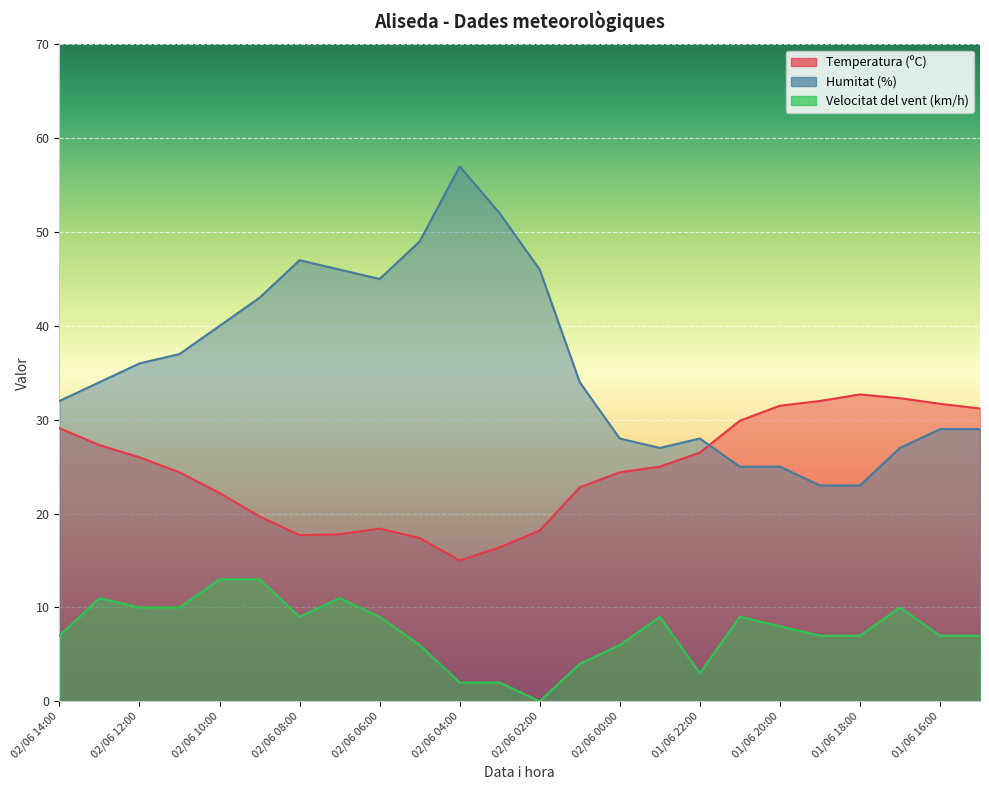

Reading left to right, what are all the values shown in this chart?

Temperatura (ºC): 02/06 14:00=29.1	02/06 13:00=27.3	02/06 12:00=26.0	02/06 11:00=24.4	02/06 10:00=22.2	02/06 09:00=19.7	02/06 08:00=17.7	02/06 07:00=17.8	02/06 06:00=18.4	02/06 05:00=17.4	02/06 04:00=15.0	02/06 03:00=16.4	02/06 02:00=18.2	02/06 01:00=22.8	02/06 00:00=24.4	01/06 23:00=25.0	01/06 22:00=26.5	01/06 21:00=29.9	01/06 20:00=31.5	01/06 19:00=32.0	01/06 18:00=32.7	01/06 17:00=32.3	01/06 16:00=31.7	01/06 15:00=31.2
Humitat (%): 02/06 14:00=32.0	02/06 13:00=34.0	02/06 12:00=36.0	02/06 11:00=37.0	02/06 10:00=40.0	02/06 09:00=43.0	02/06 08:00=47.0	02/06 07:00=46.0	02/06 06:00=45.0	02/06 05:00=49.0	02/06 04:00=57.0	02/06 03:00=52.0	02/06 02:00=46.0	02/06 01:00=34.0	02/06 00:00=28.0	01/06 23:00=27.0	01/06 22:00=28.0	01/06 21:00=25.0	01/06 20:00=25.0	01/06 19:00=23.0	01/06 18:00=23.0	01/06 17:00=27.0	01/06 16:00=29.0	01/06 15:00=29.0
Velocitat del vent (km/h): 02/06 14:00=7.0	02/06 13:00=11.0	02/06 12:00=10.0	02/06 11:00=10.0	02/06 10:00=13.0	02/06 09:00=13.0	02/06 08:00=9.0	02/06 07:00=11.0	02/06 06:00=9.0	02/06 05:00=6.0	02/06 04:00=2.0	02/06 03:00=2.0	02/06 02:00=0.0	02/06 01:00=4.0	02/06 00:00=6.0	01/06 23:00=9.0	01/06 22:00=3.0	01/06 21:00=9.0	01/06 20:00=8.0	01/06 19:00=7.0	01/06 18:00=7.0	01/06 17:00=10.0	01/06 16:00=7.0	01/06 15:00=7.0